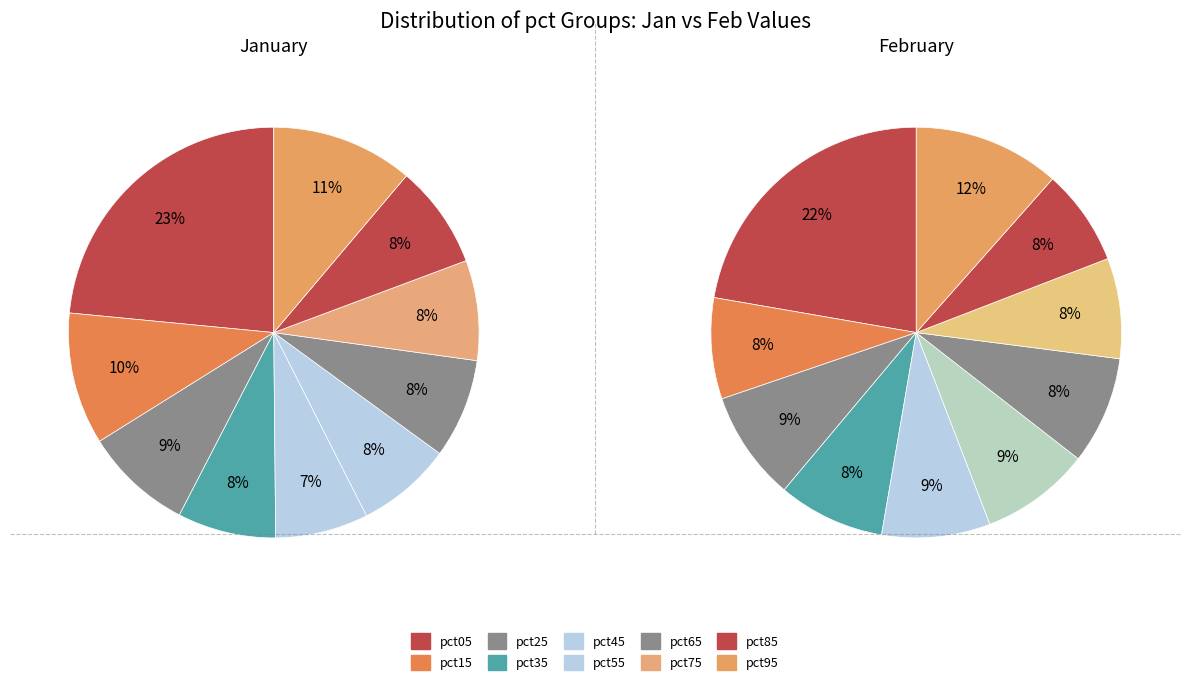

Does any single category account for the majority?

No